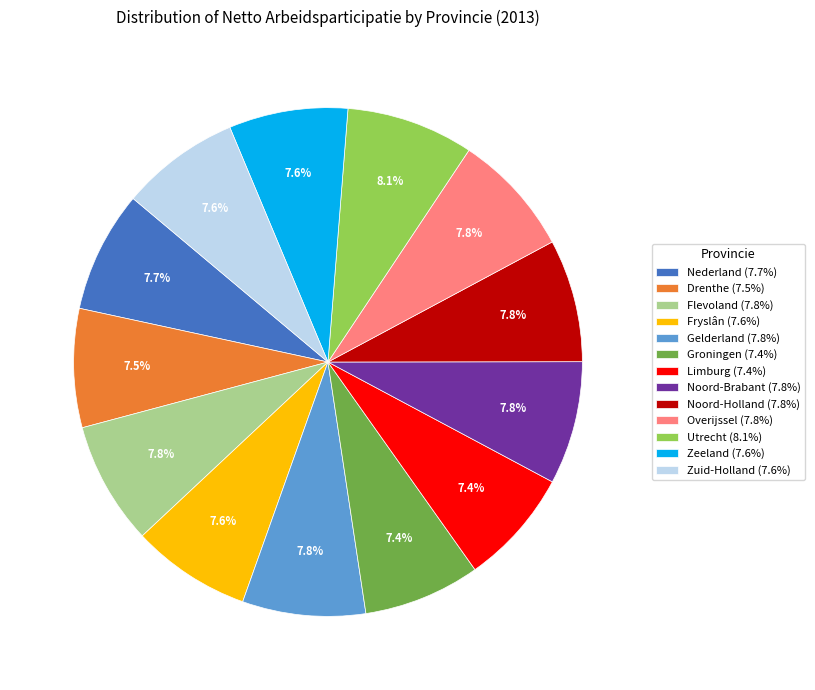

Is it true that Noord-Holland is 8% of the pie?

True